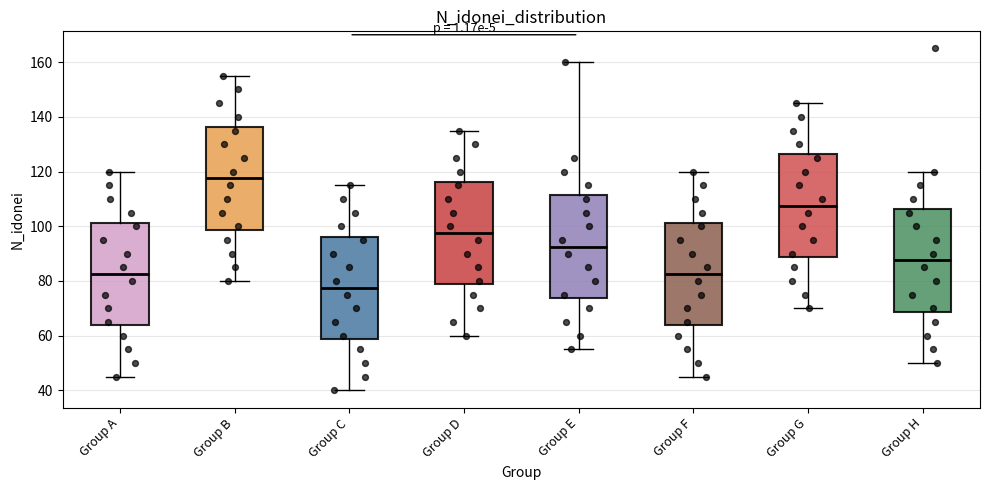

Where is the upper edge of the box for Group C on the y-axis? The values are not printed on the chart, so give them approximately, as read against the axis.

96